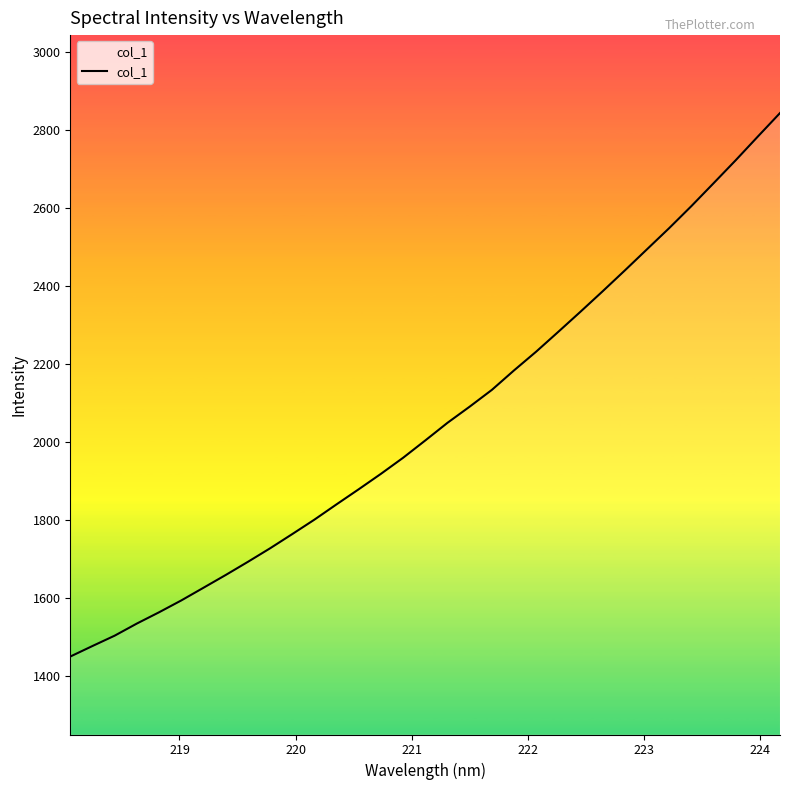

Is this an area chart (filled region under the line)?

No